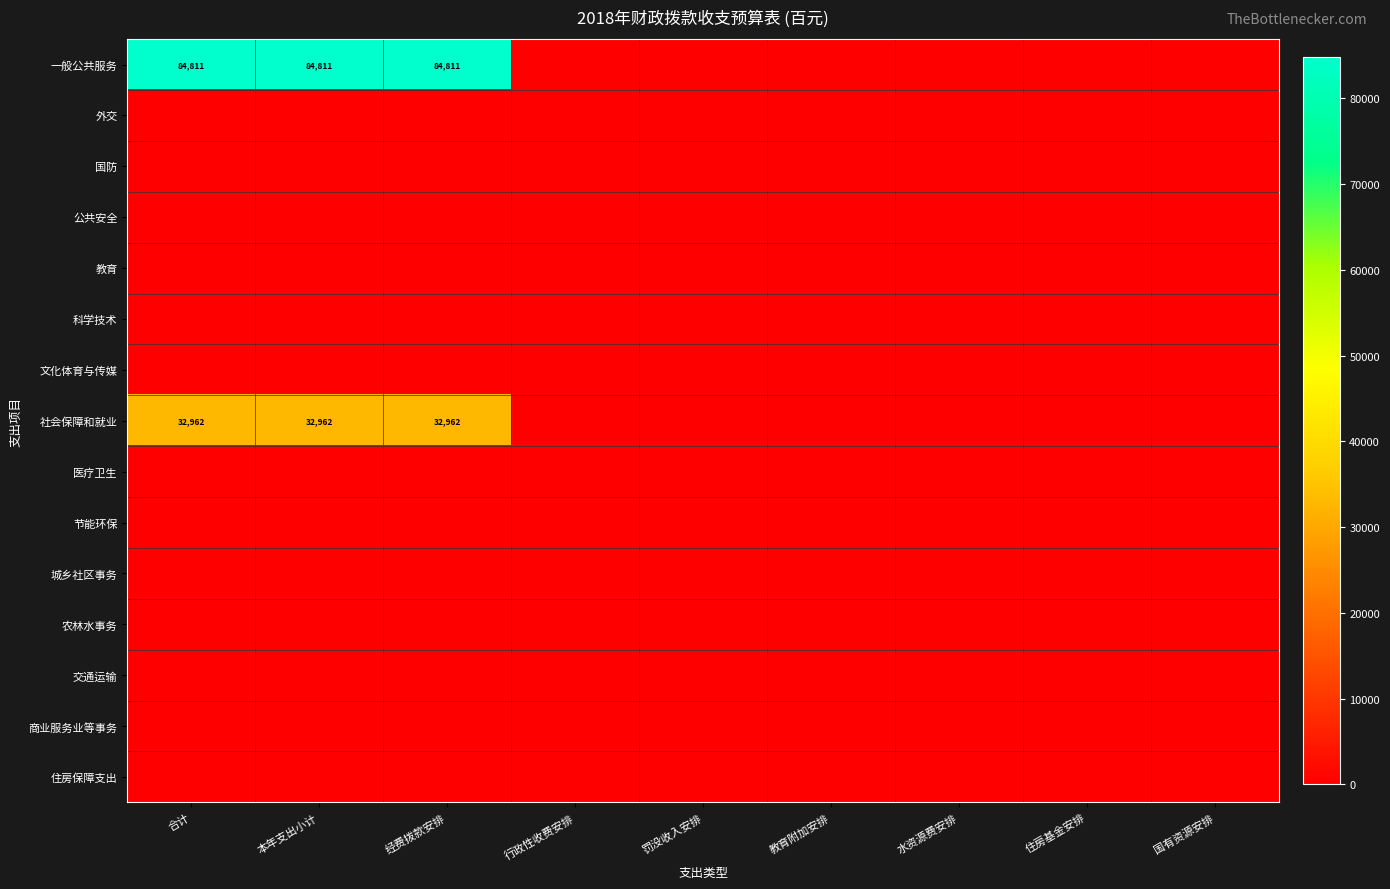

Which has a higher value, 本年支出小计 or 水资源费安排?

本年支出小计